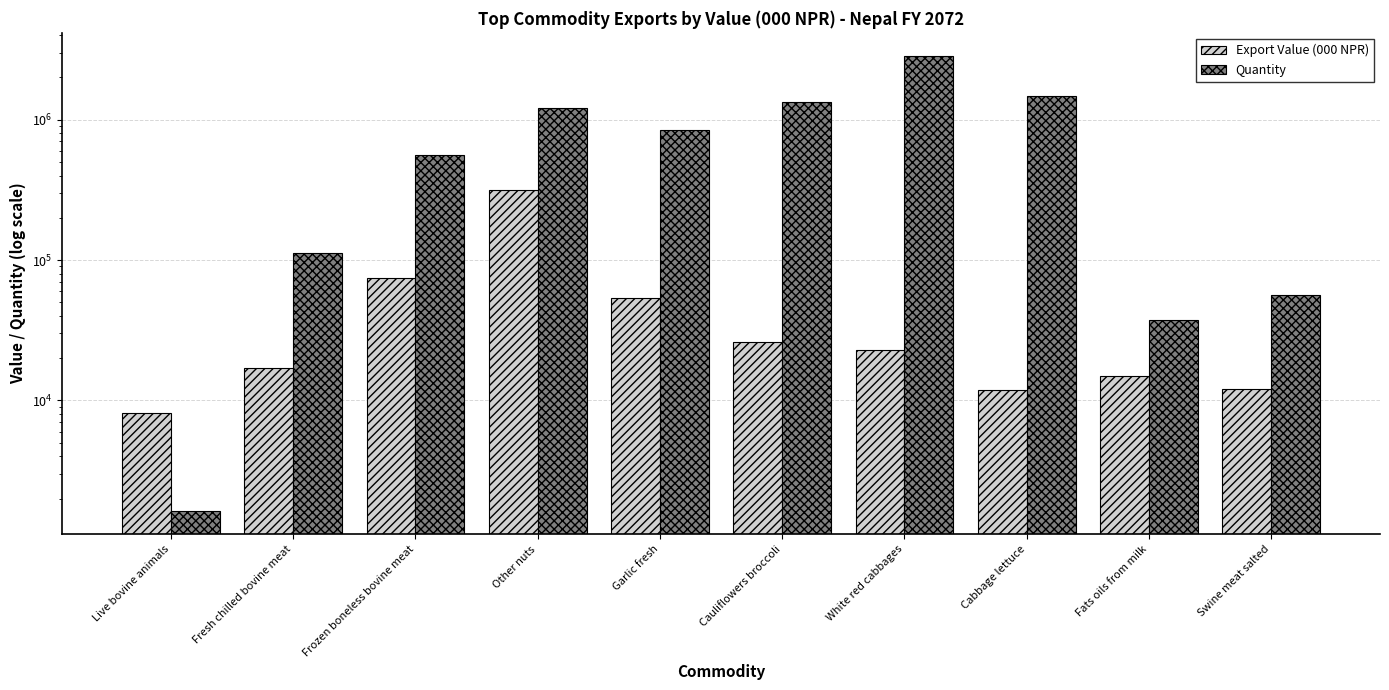

What is the smallest value displayed?

1617